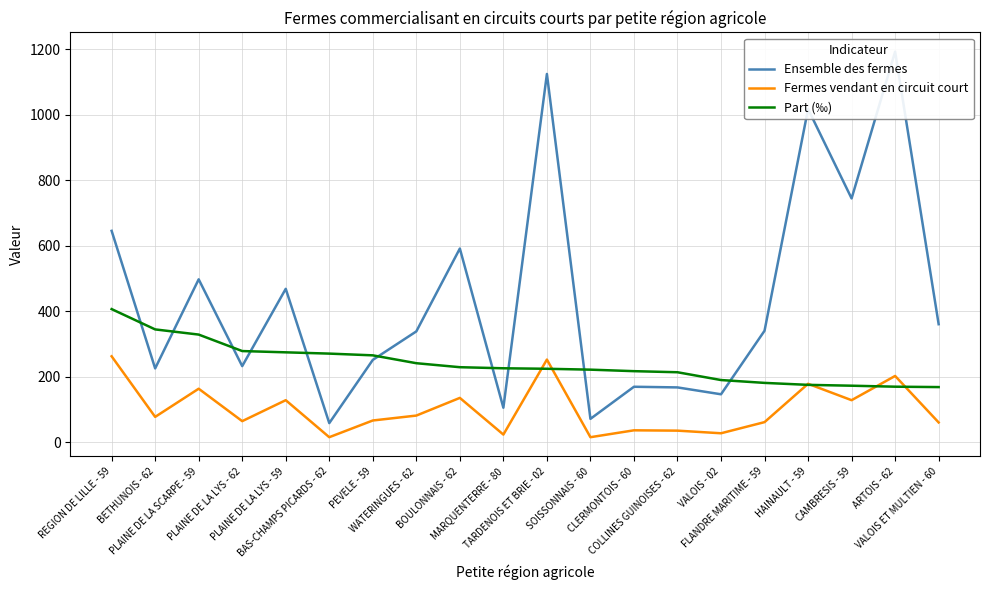

How many data points in Part (‰) are above 226?

10